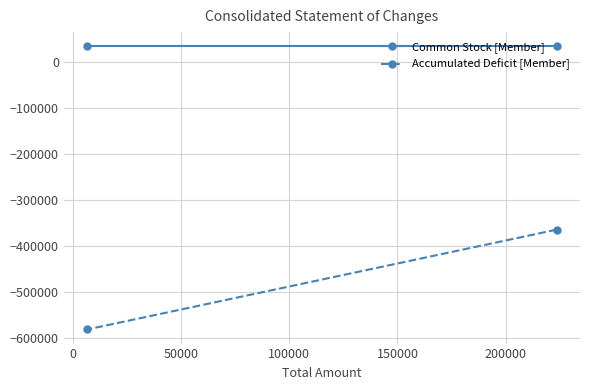

The Common Stock [Member] series shows 54949 at −50000. True or false?

False